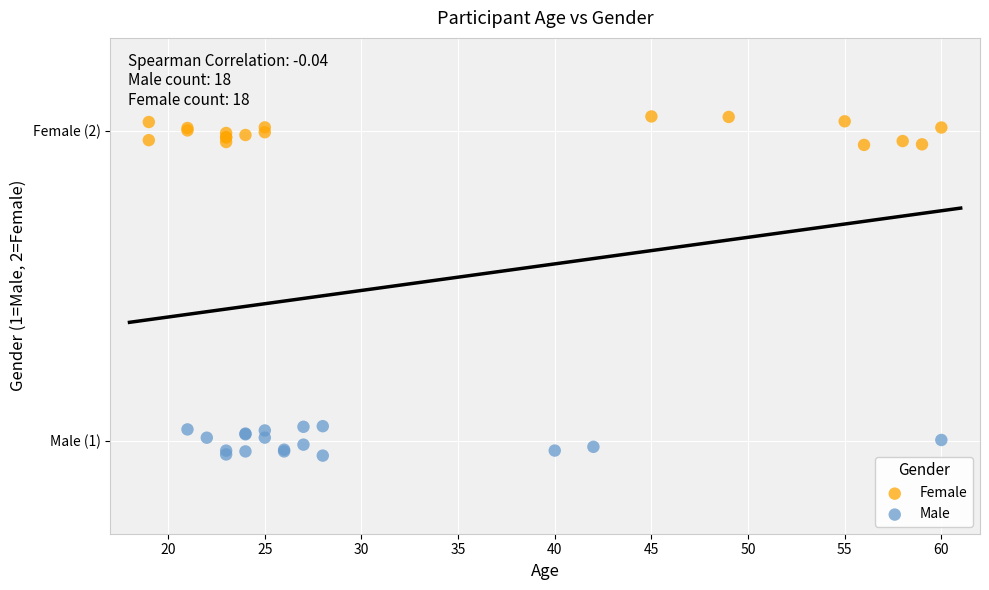

Which series reaches the maximum Y coordinate?

Female